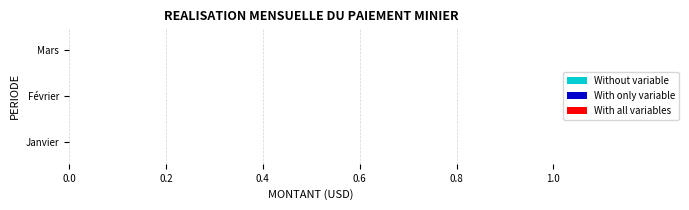

What position from the right is Février?

2